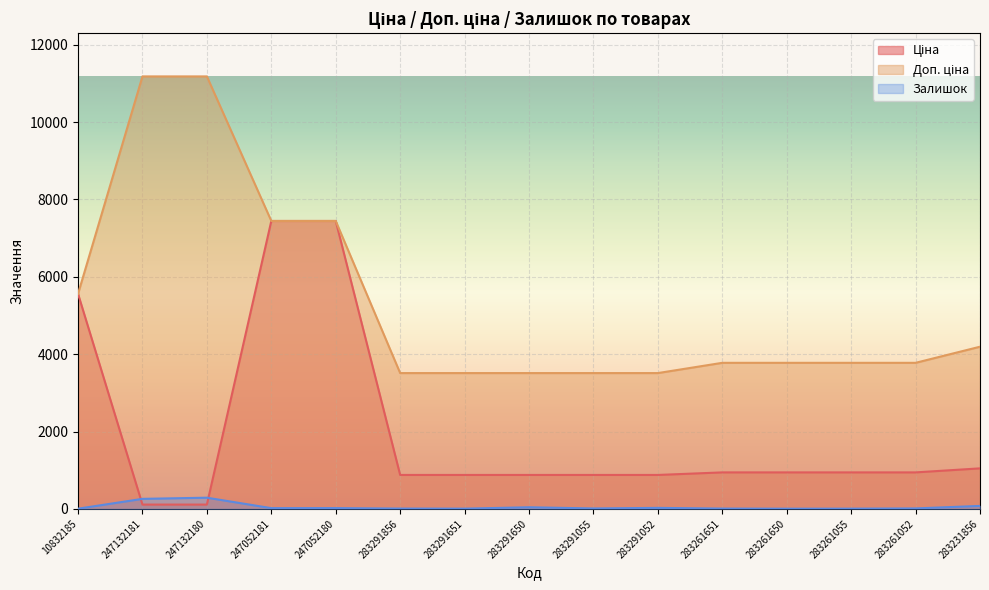

Which series has the largest range (max minus min)?

Доп. ціна